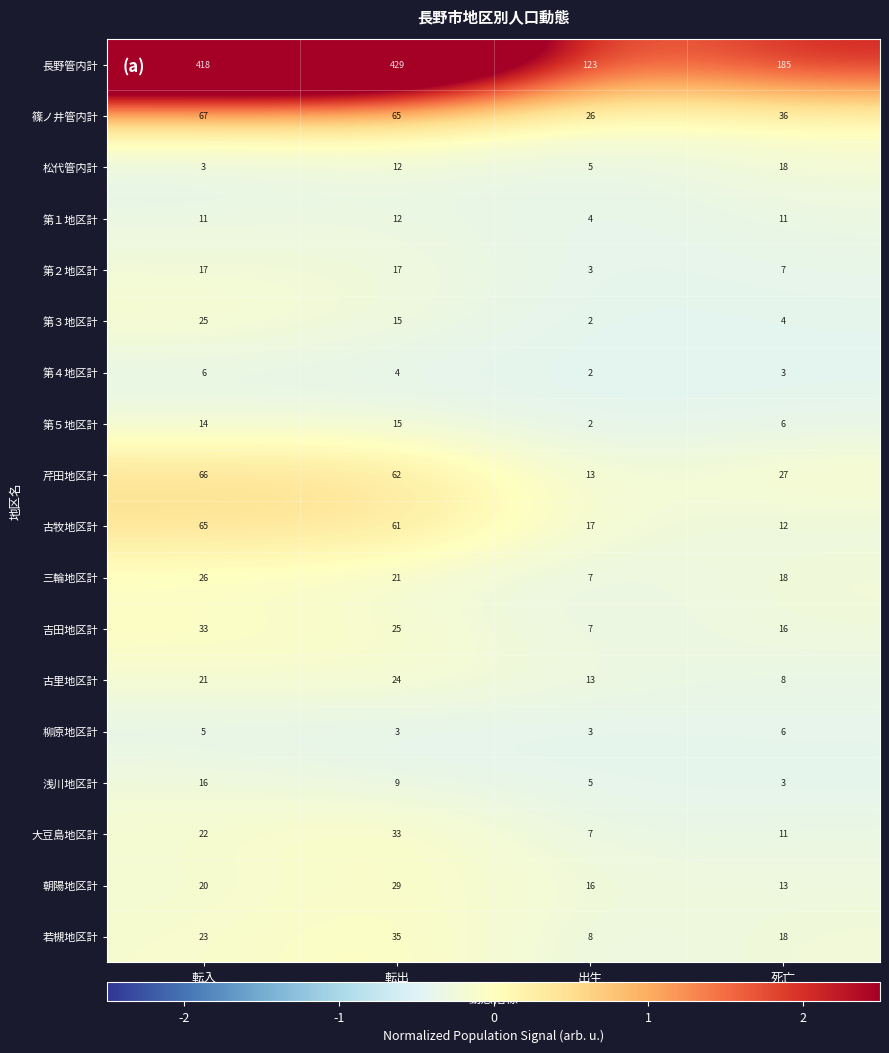

Which series has the largest total across all categories?

長野管内計